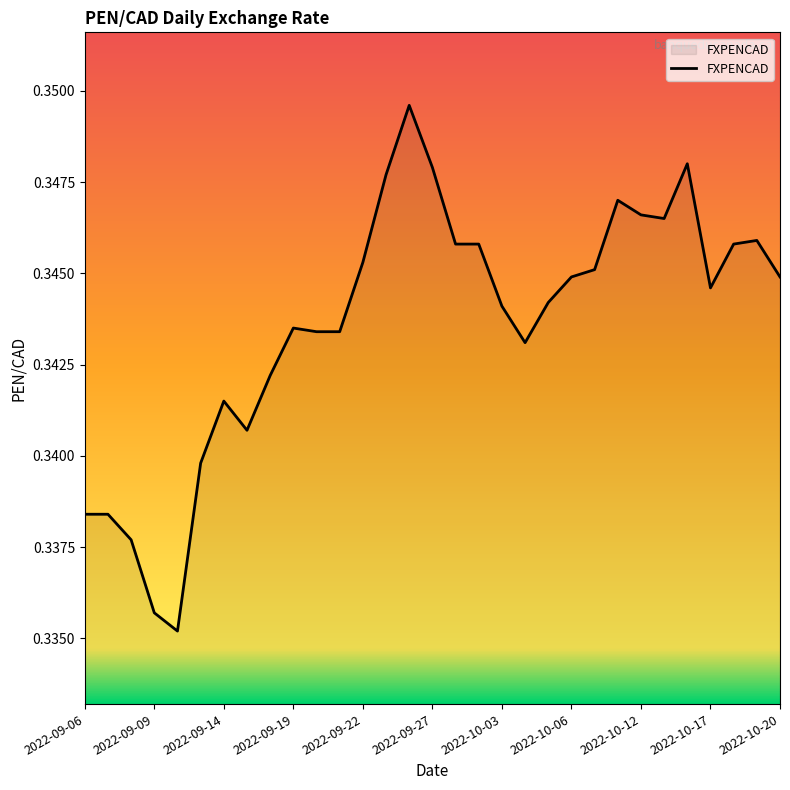

What is the minimum value shown in the chart?

0.3